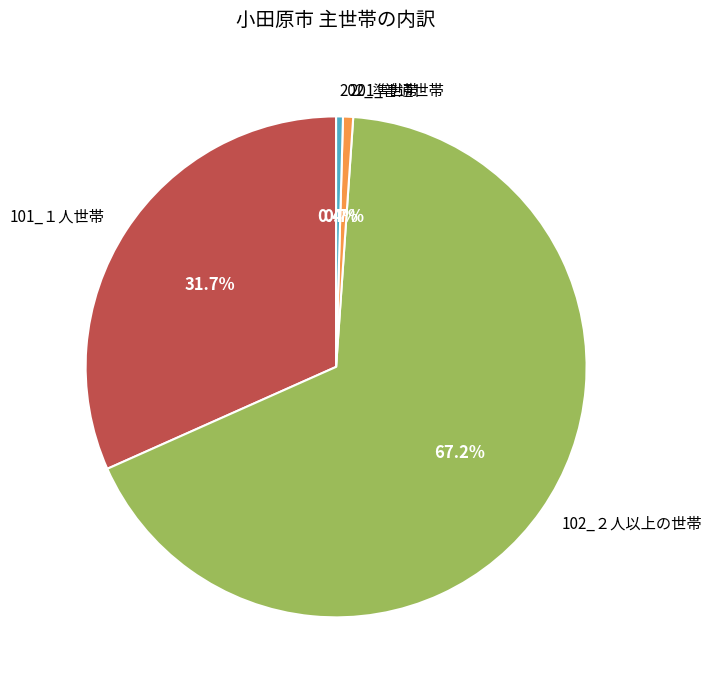

To the nearest percent, what percentage of the pie is 102_２人以上の世帯?

67%